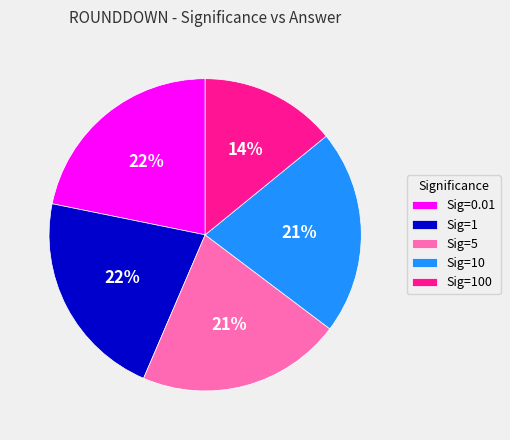

True or false: Sig=1 accounts for 36% of the total.

False